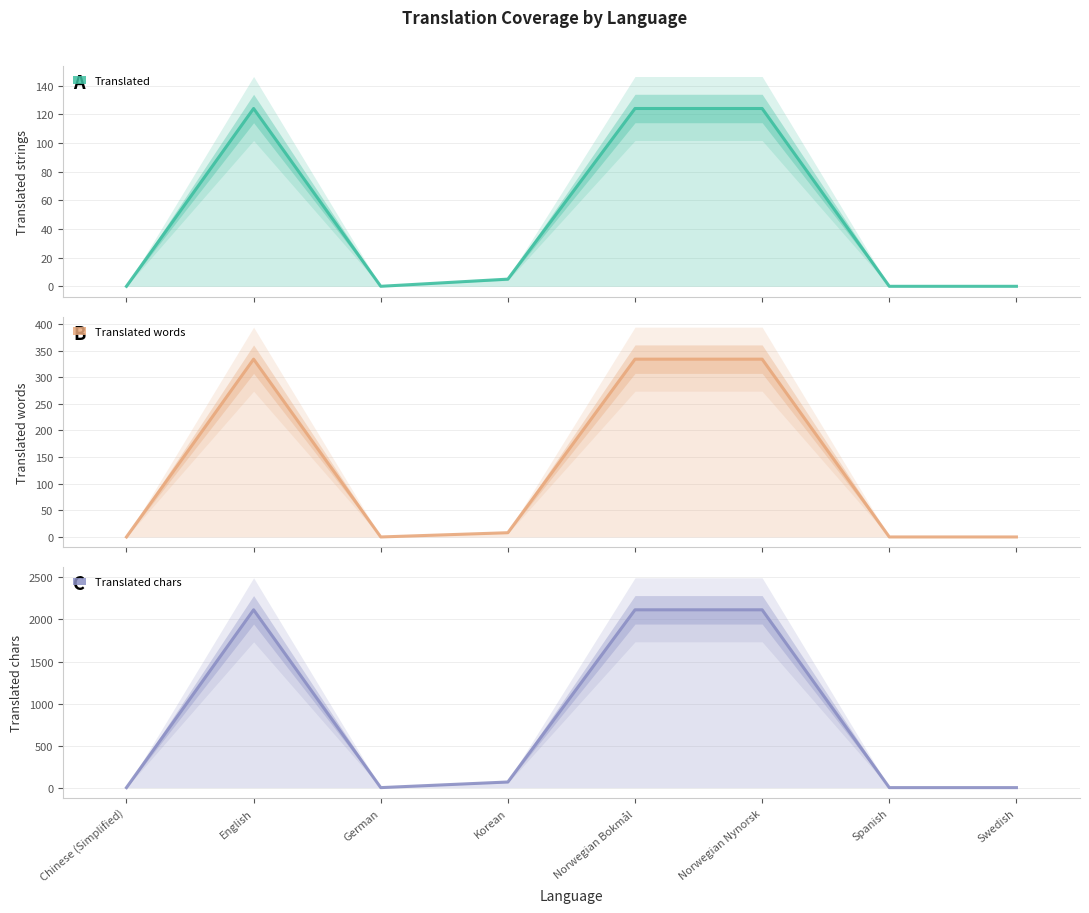

What is the total value across all series at Korean?

80